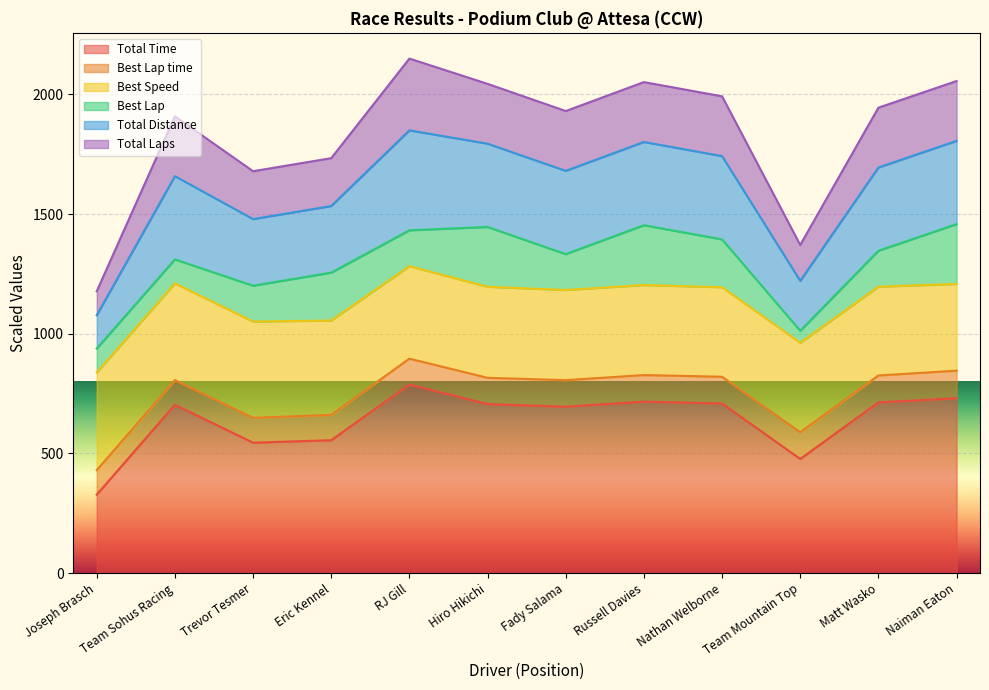

Where is the first local minimum for Total Laps?

Trevor Tesmer